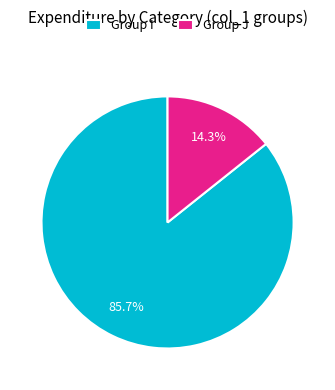

What is the largest slice in the pie chart?

Group I